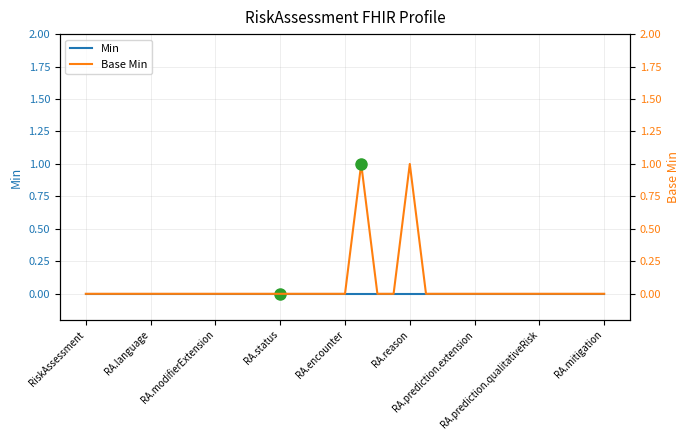

True or false: Min has a value of 0 at RA.encounter.

True